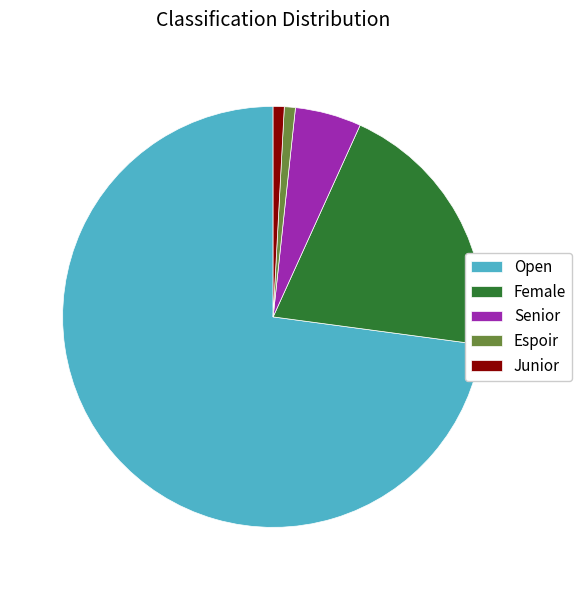

The Espoir slice represents 1% of the pie. True or false?

True